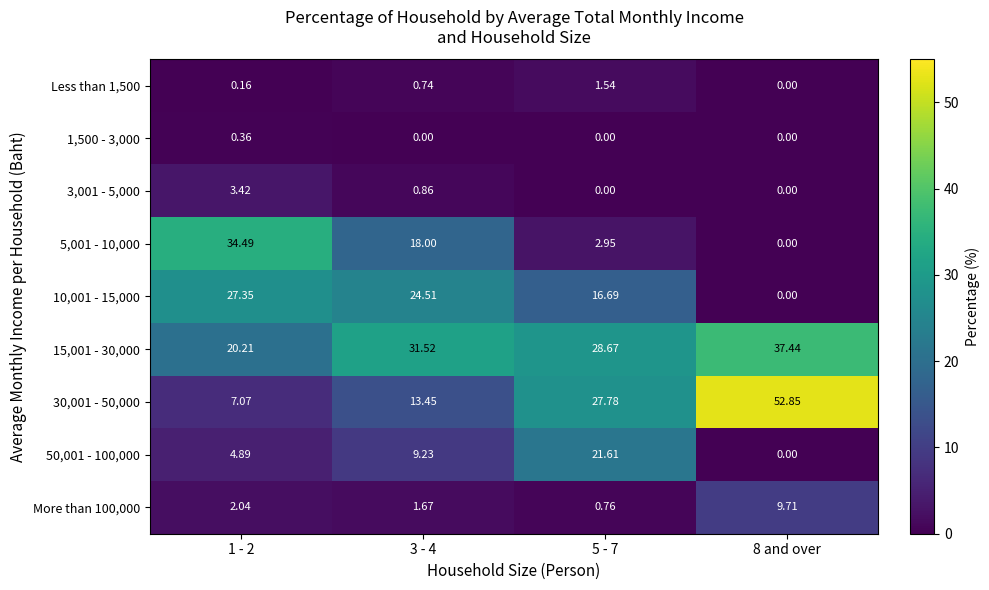

Is the value of Less than 1,500 at 8 and over greater than the value of 30,001 - 50,000 at 8 and over?

No